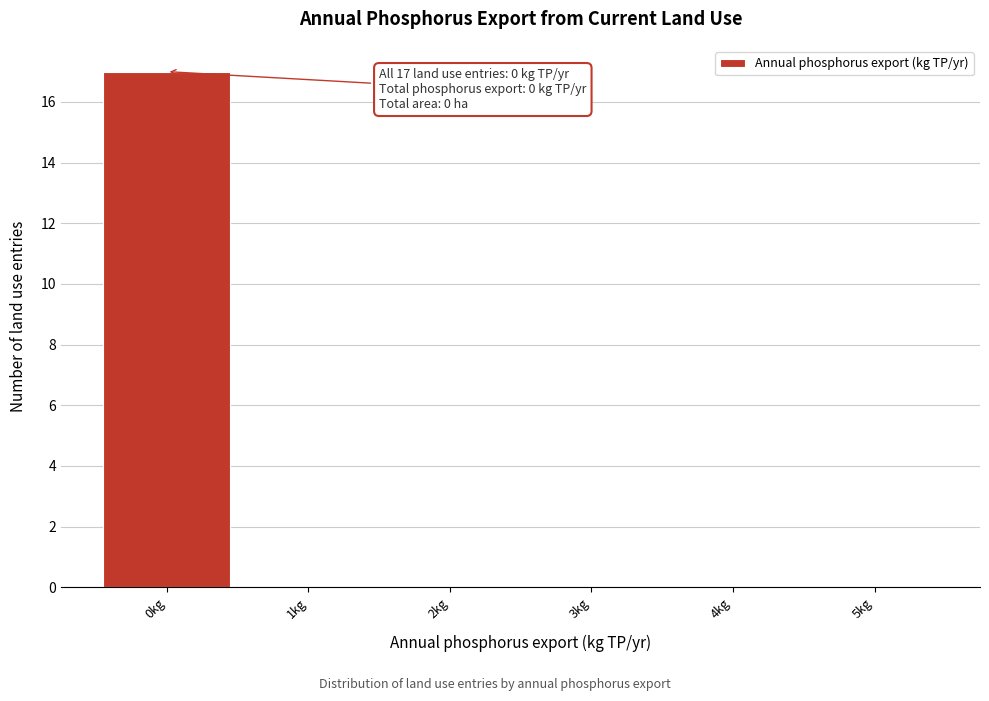

Over which range of the x-axis is the bar tallest?

-0.5 to 0.5